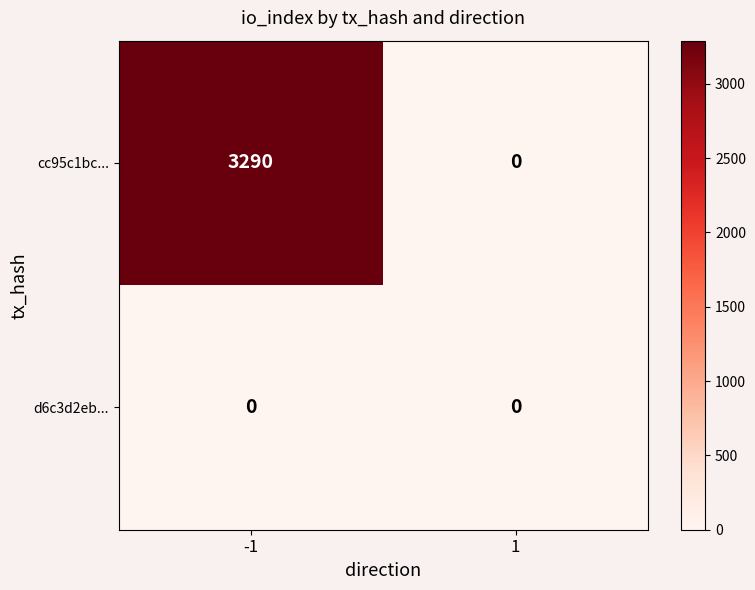

How many data points does each series have?

2